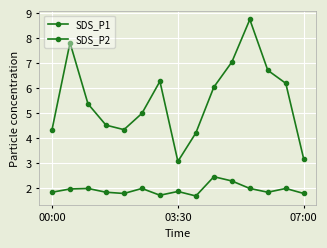

Reading left to right, transcribe all the data shown in this chart.

SDS_P1: 4.3	7.8	5.4	4.5	4.3	5.0	6.3	3.1	4.2	6.0	7.0	8.8	6.7	6.2	3.2
SDS_P2: 1.9	2.0	2.0	1.9	1.8	2.0	1.7	1.9	1.7	2.5	2.3	2.0	1.9	2.0	1.8